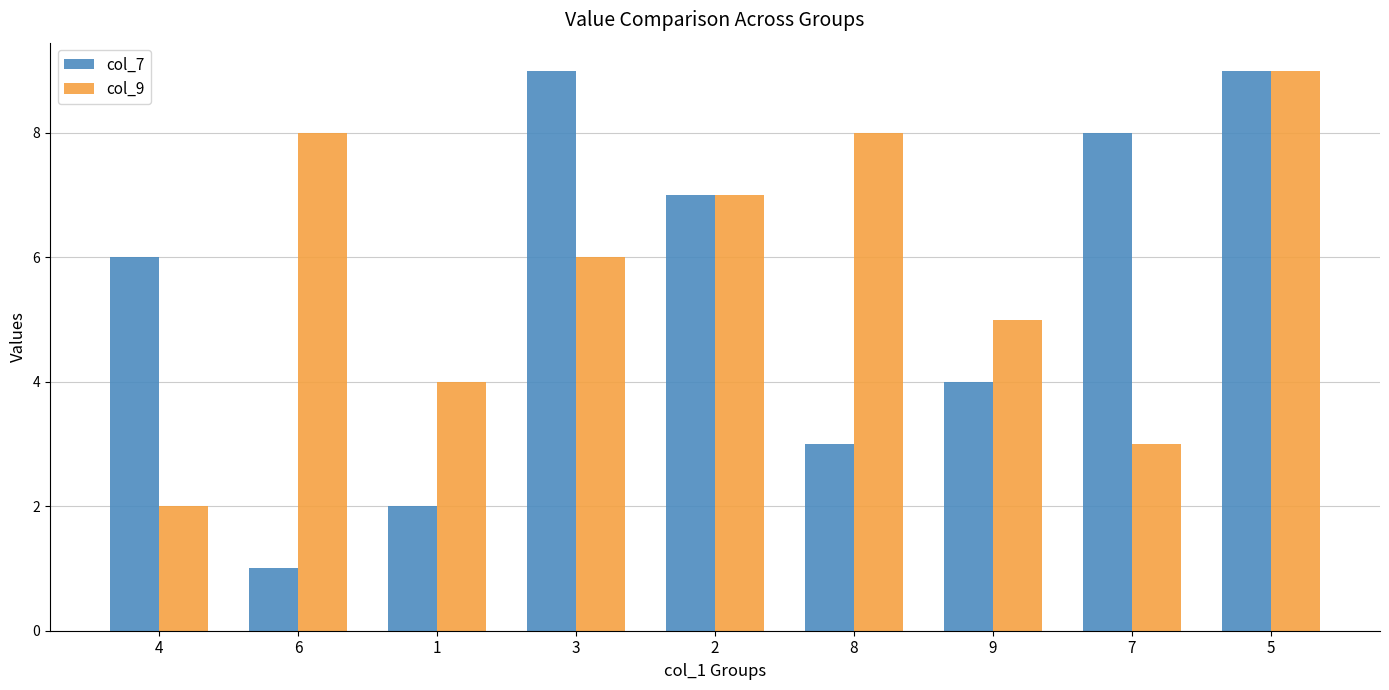

How many values in the col_9 series are below 6?

4